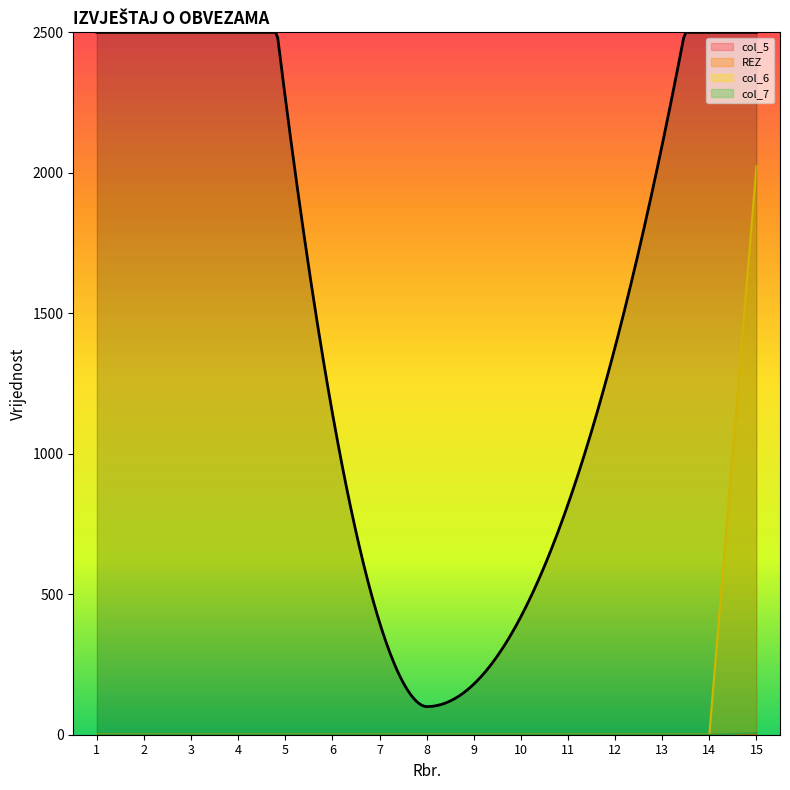

True or false: col_6 and col_7 intersect in this chart.

False